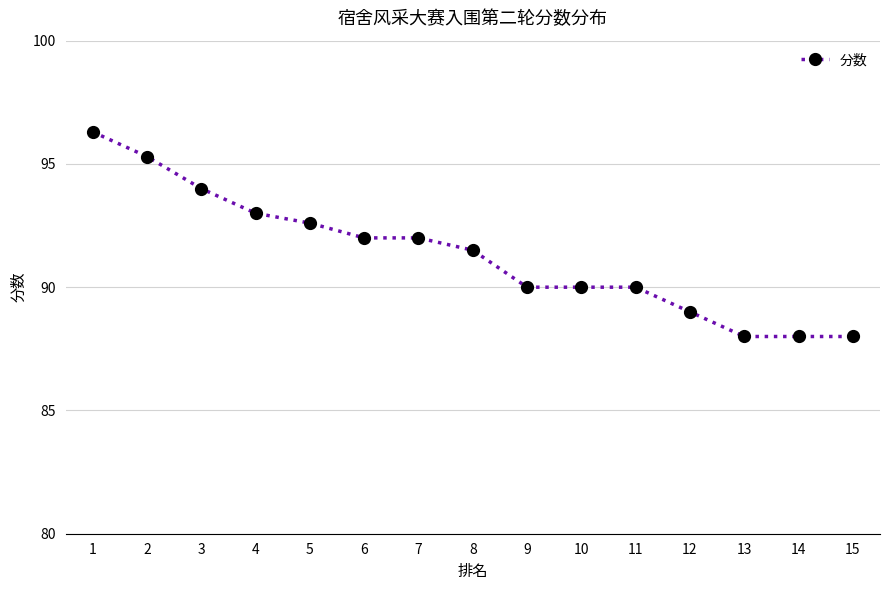

Reading left to right, extract all data points from this chart.

1=96.3	2=95.3	3=94.0	4=93.0	5=92.6	6=92.0	7=92.0	8=91.5	9=90.0	10=90.0	11=90.0	12=89.0	13=88.0	14=88.0	15=88.0